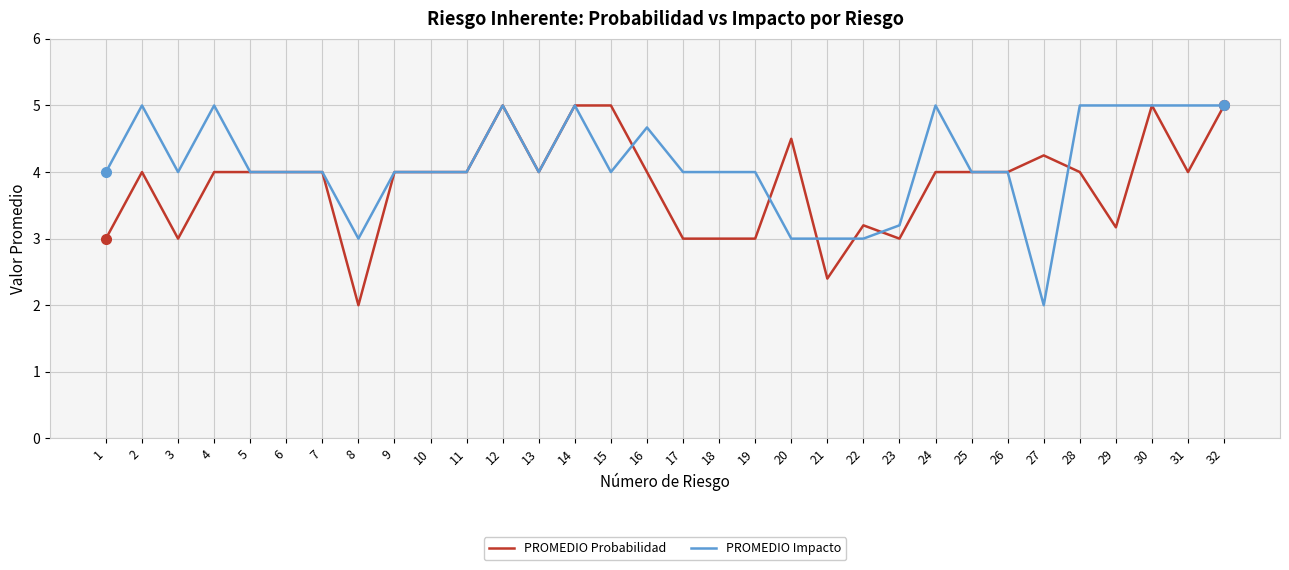

Which series has the largest total across all categories?

PROMEDIO Impacto